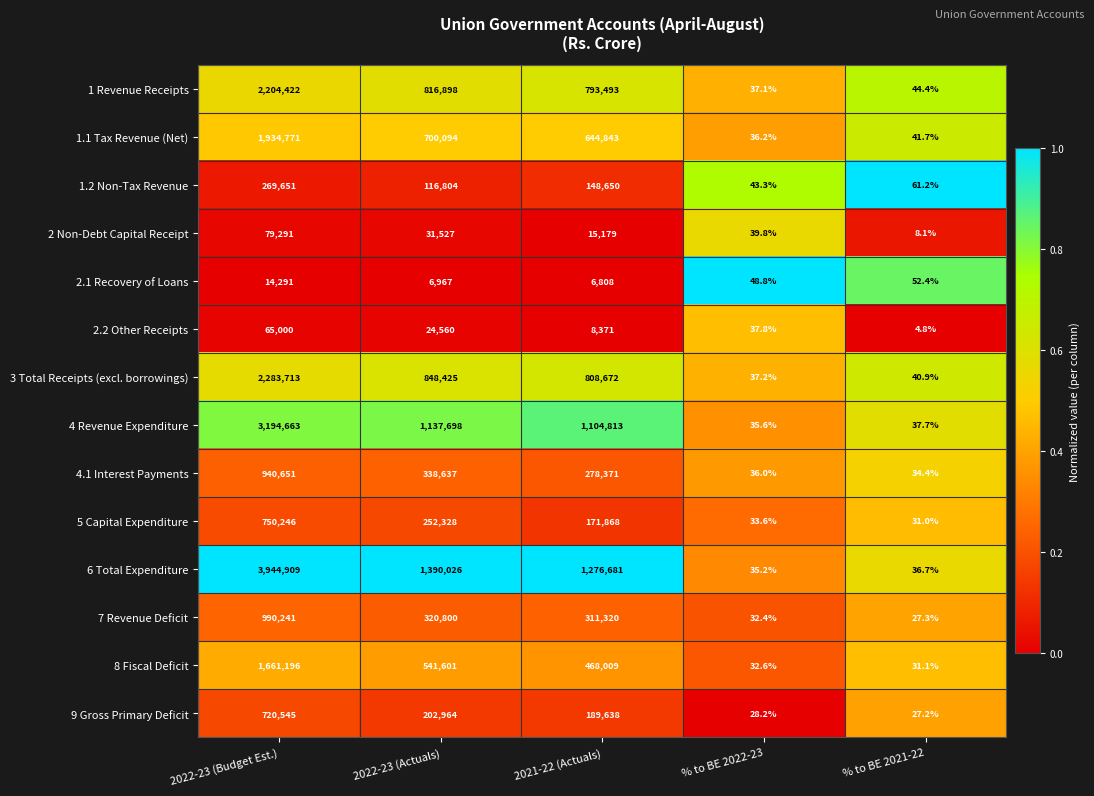

List the series in order of their peak value, highest first.

6 Total Expenditure, 4 Revenue Expenditure, 3 Total Receipts (excl. borrowings), 1 Revenue Receipts, 1.1 Tax Revenue (Net), 8 Fiscal Deficit, 7 Revenue Deficit, 4.1 Interest Payments, 5 Capital Expenditure, 9 Gross Primary Deficit, 1.2 Non-Tax Revenue, 2 Non-Debt Capital Receipt, 2.2 Other Receipts, 2.1 Recovery of Loans